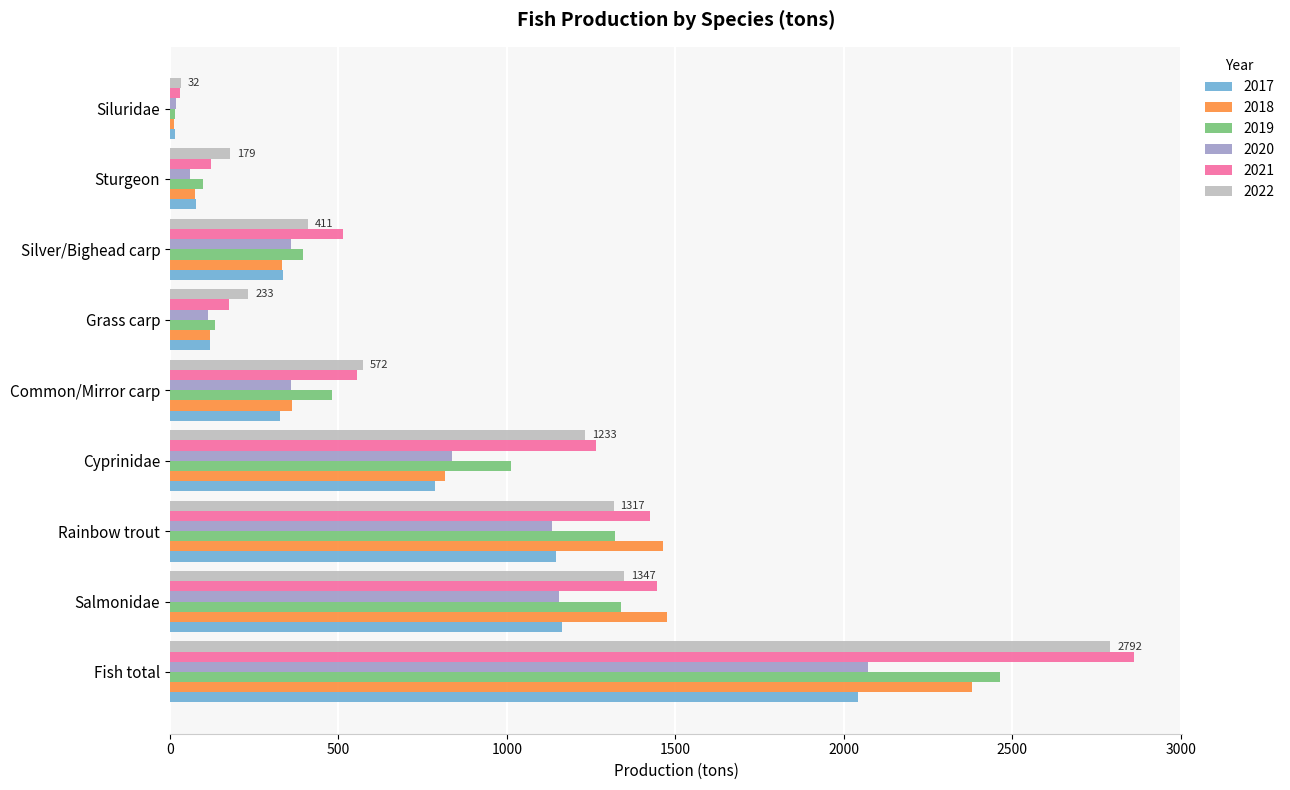

What is the spread (max minus min) of values at Grass carp?

118.9